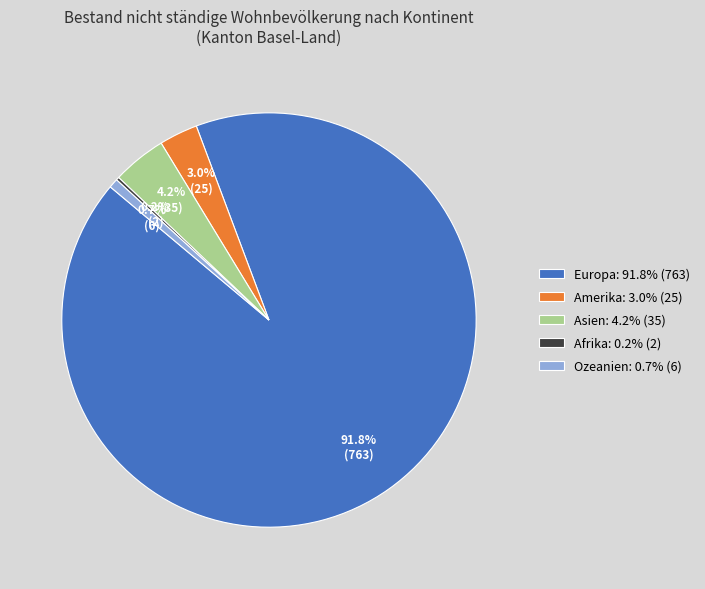

Which slice represents more than half of the pie?

Europa